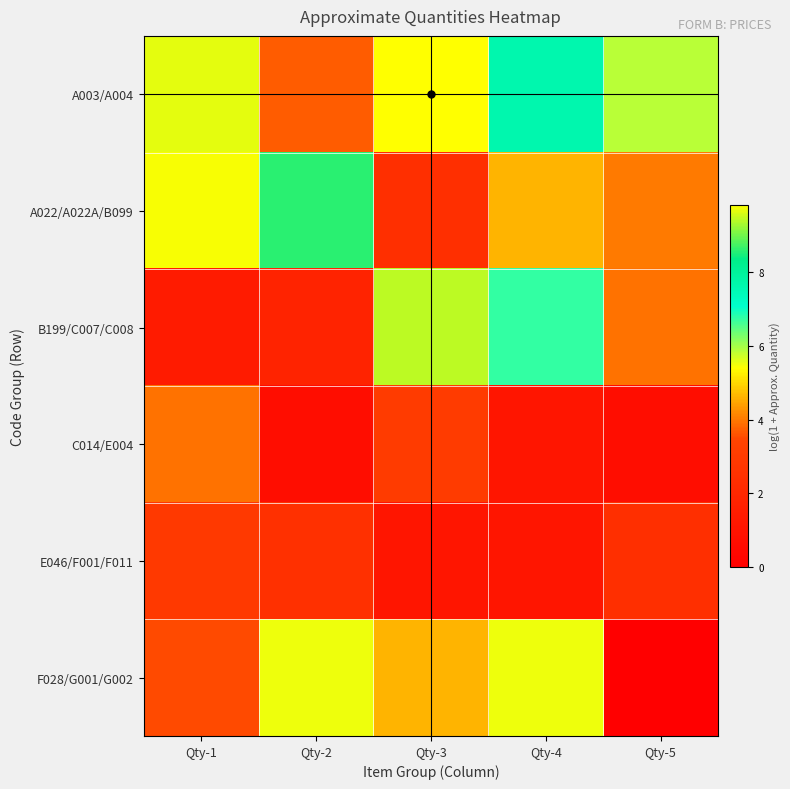

Reading left to right, transcribe all the data shown in this chart.

A003/A004: Qty-1=9.6	Qty-2=3.7	Qty-3=9.8	Qty-4=7.6	Qty-5=5.9
A022/A022A/B099: Qty-1=9.8	Qty-2=8.6	Qty-3=2.4	Qty-4=4.6	Qty-5=4.0
B199/C007/C008: Qty-1=1.4	Qty-2=1.8	Qty-3=9.4	Qty-4=6.7	Qty-5=3.9
C014/E004: Qty-1=3.9	Qty-2=0.7	Qty-3=3.0	Qty-4=1.1	Qty-5=0.7
E046/F001/F011: Qty-1=2.9	Qty-2=2.5	Qty-3=1.1	Qty-4=1.1	Qty-5=2.4
F028/G001/G002: Qty-1=3.5	Qty-2=5.5	Qty-3=4.6	Qty-4=5.5	Qty-5=0.0